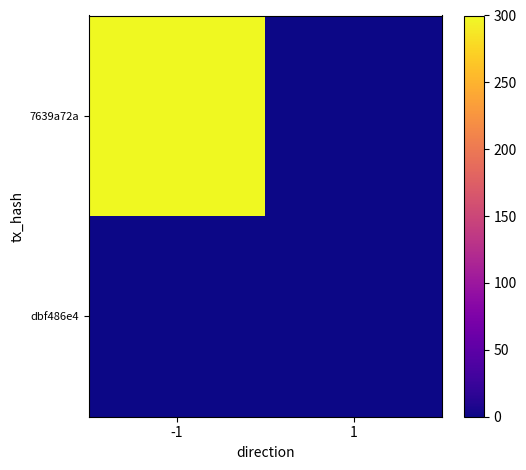

What is the total value across all series at 1?

1